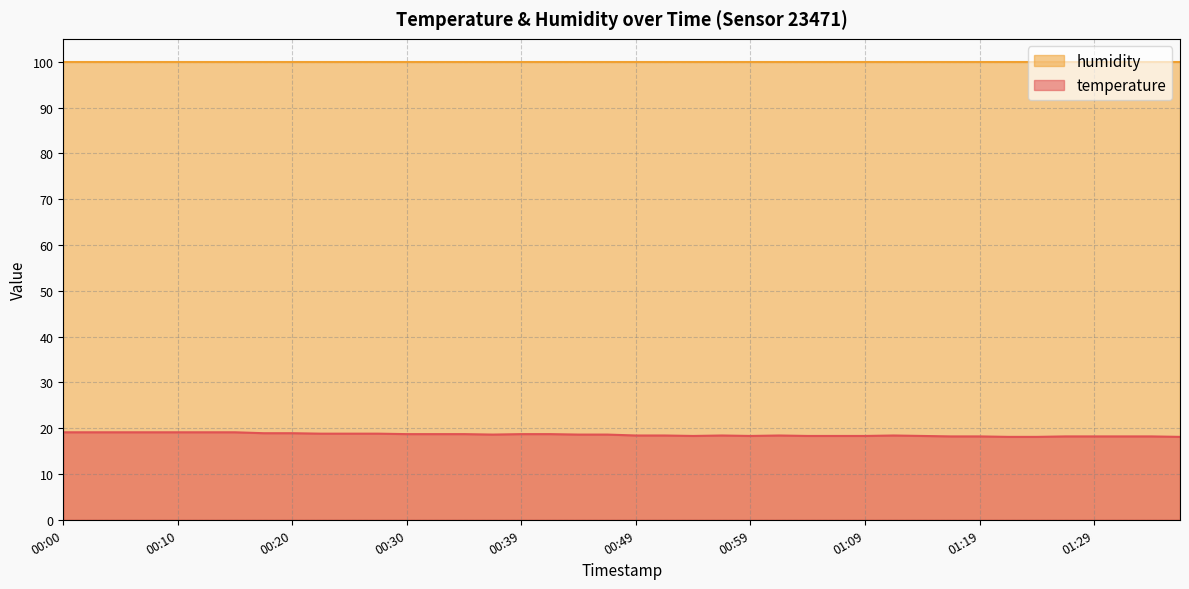

How many lines are shown in the chart?

2